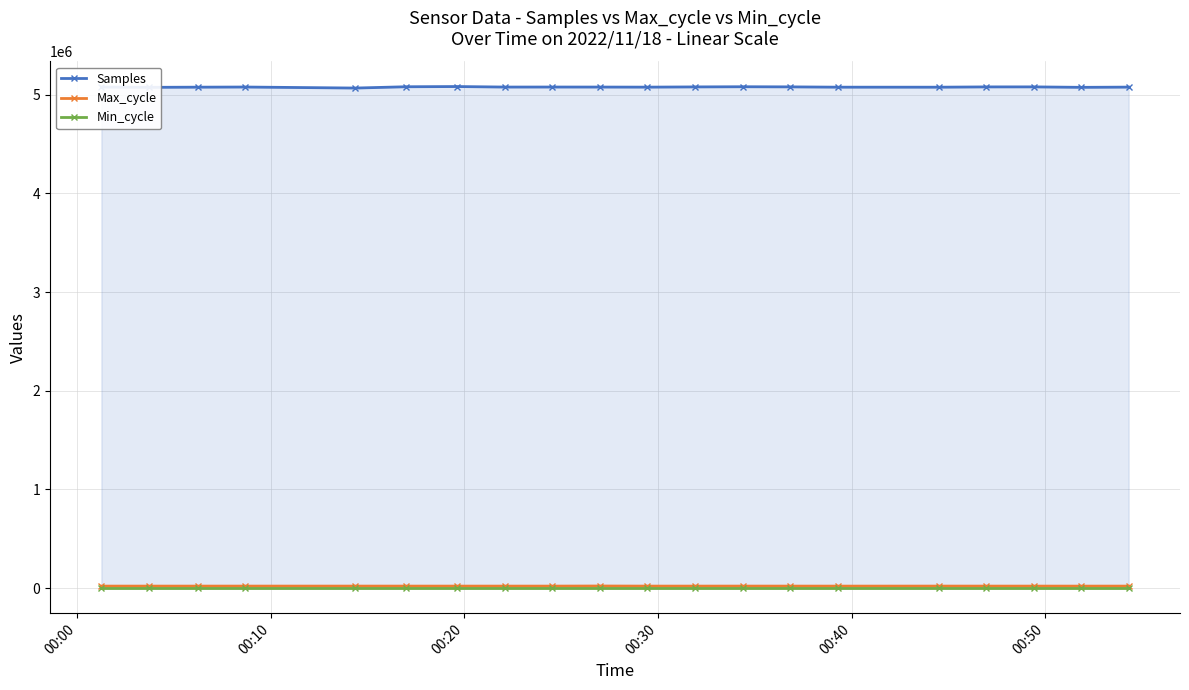

How many lines are shown in the chart?

3